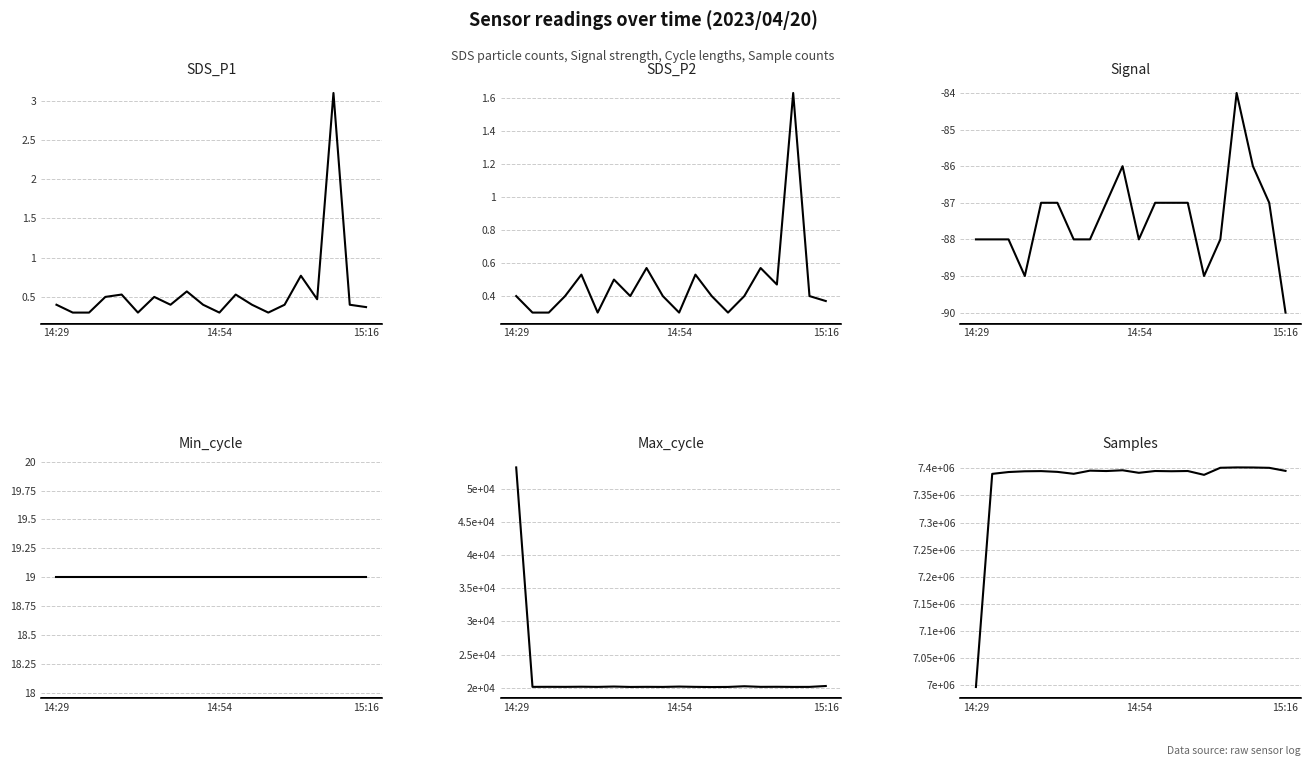

True or false: Signal and Min_cycle cross at least once.

False